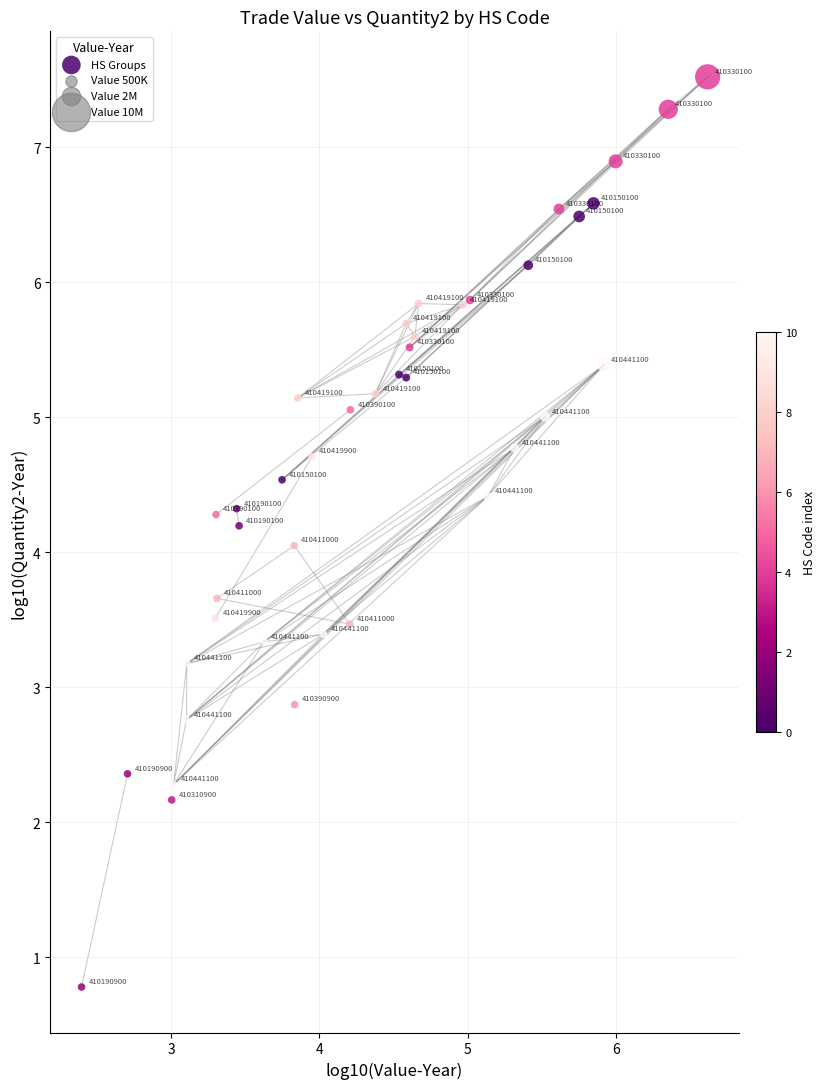

What is the range of Y values (max minus min)?

6.7